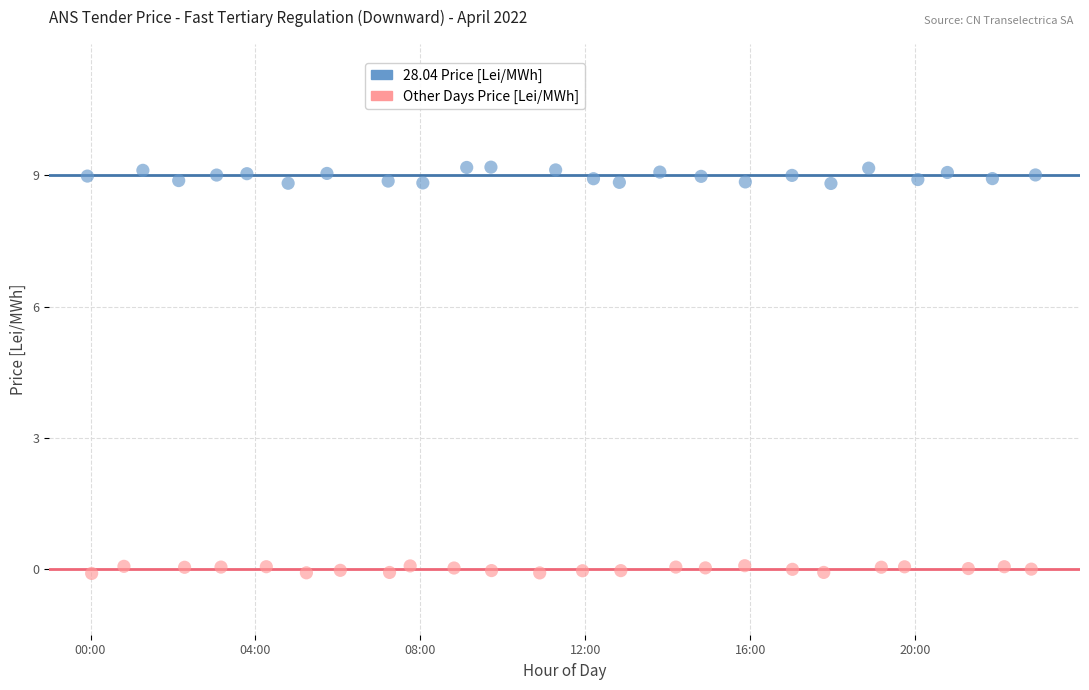

Which series has the largest Y range (max minus min)?

28.04 Price [Lei/MWh]